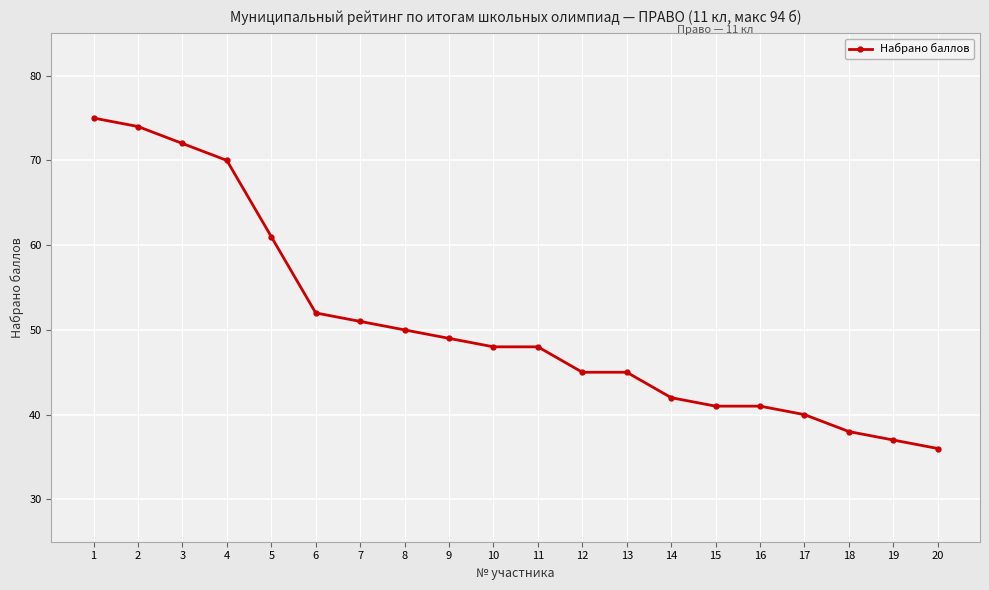

Reading right to left, transcribe all the data shown in this chart.

20=36	19=37	18=38	17=40	16=41	15=41	14=42	13=45	12=45	11=48	10=48	9=49	8=50	7=51	6=52	5=61	4=70	3=72	2=74	1=75